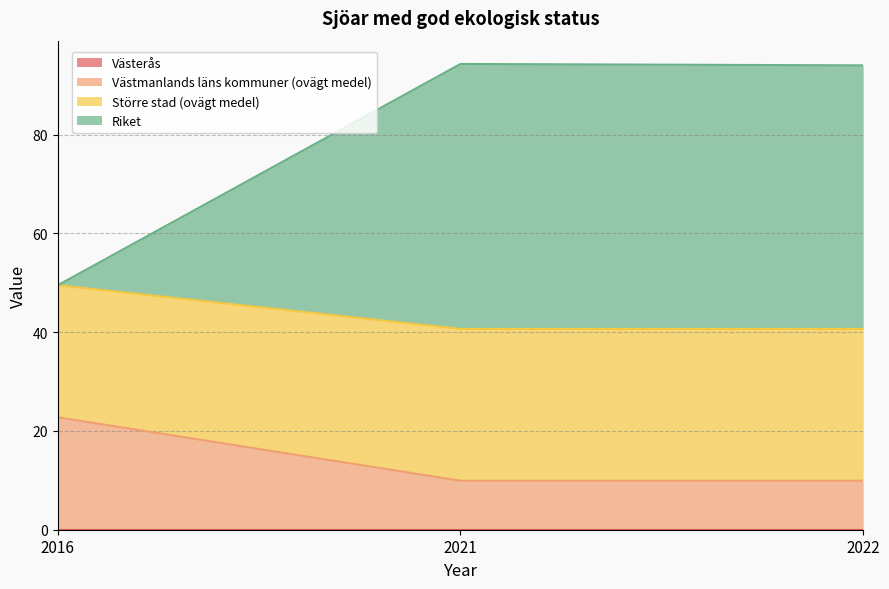

What is the value of the Västmanlands läns kommuner (ovägt medel) point at the 3rd from the left?

9.9